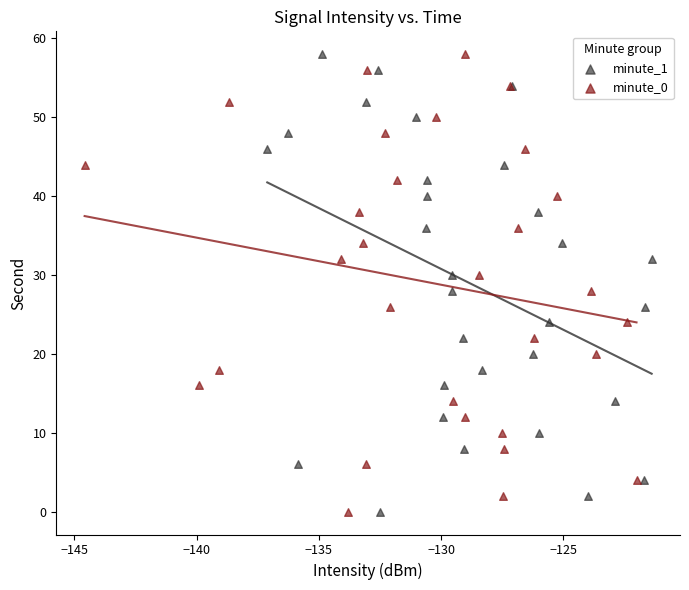

What are all the series names shown in the legend?

minute_1, minute_0